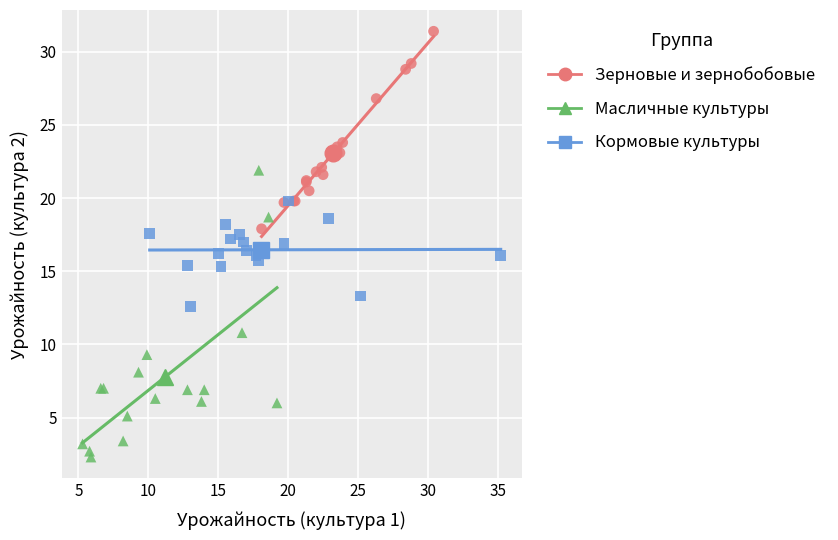

Which series contains the highest Y value?

Зерновые и зернобобовые